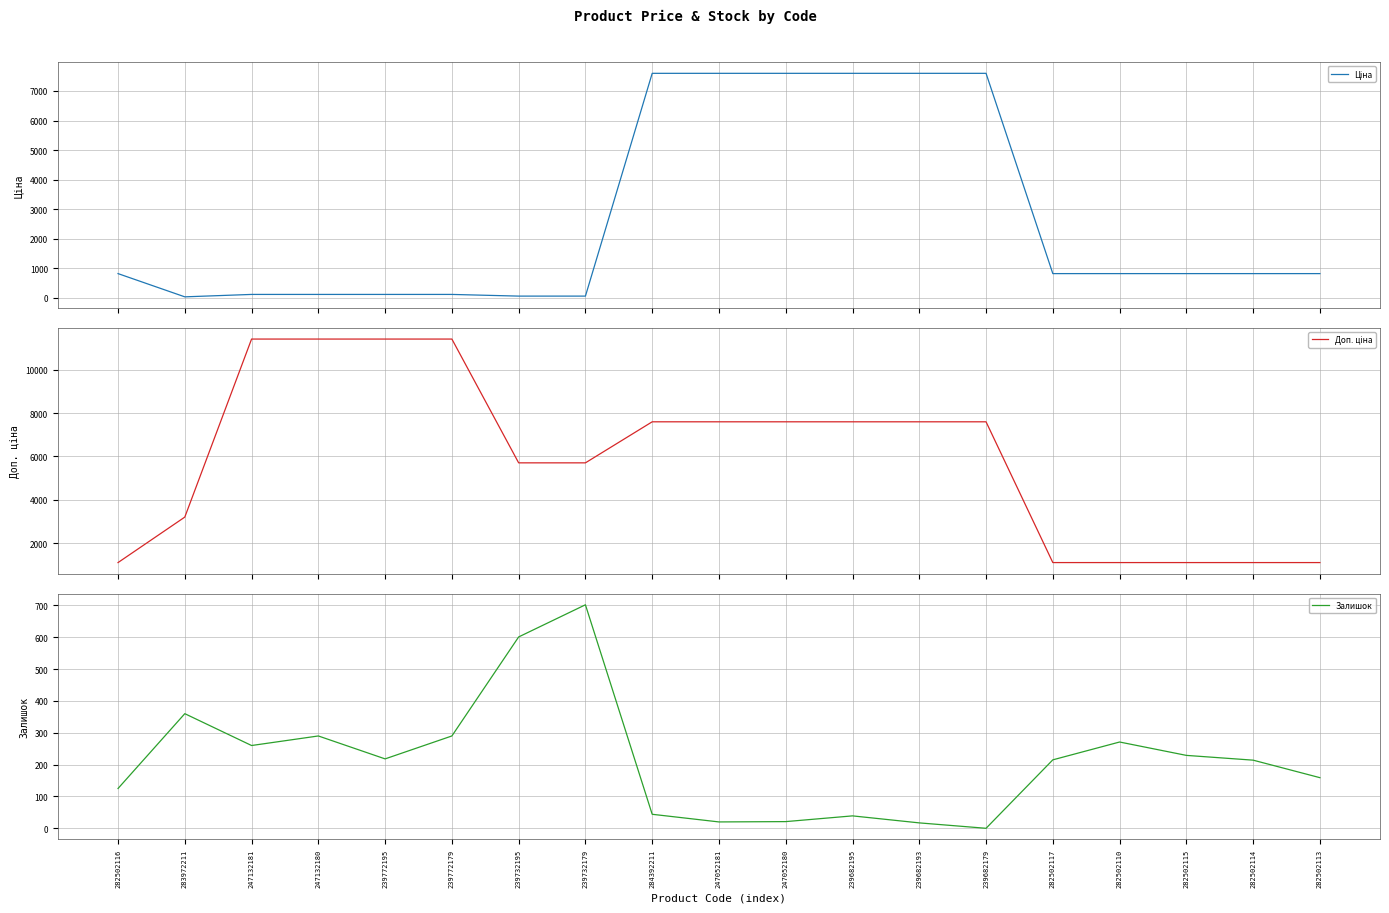

The Ціна series shows 7596.5 at 239682195. True or false?

True